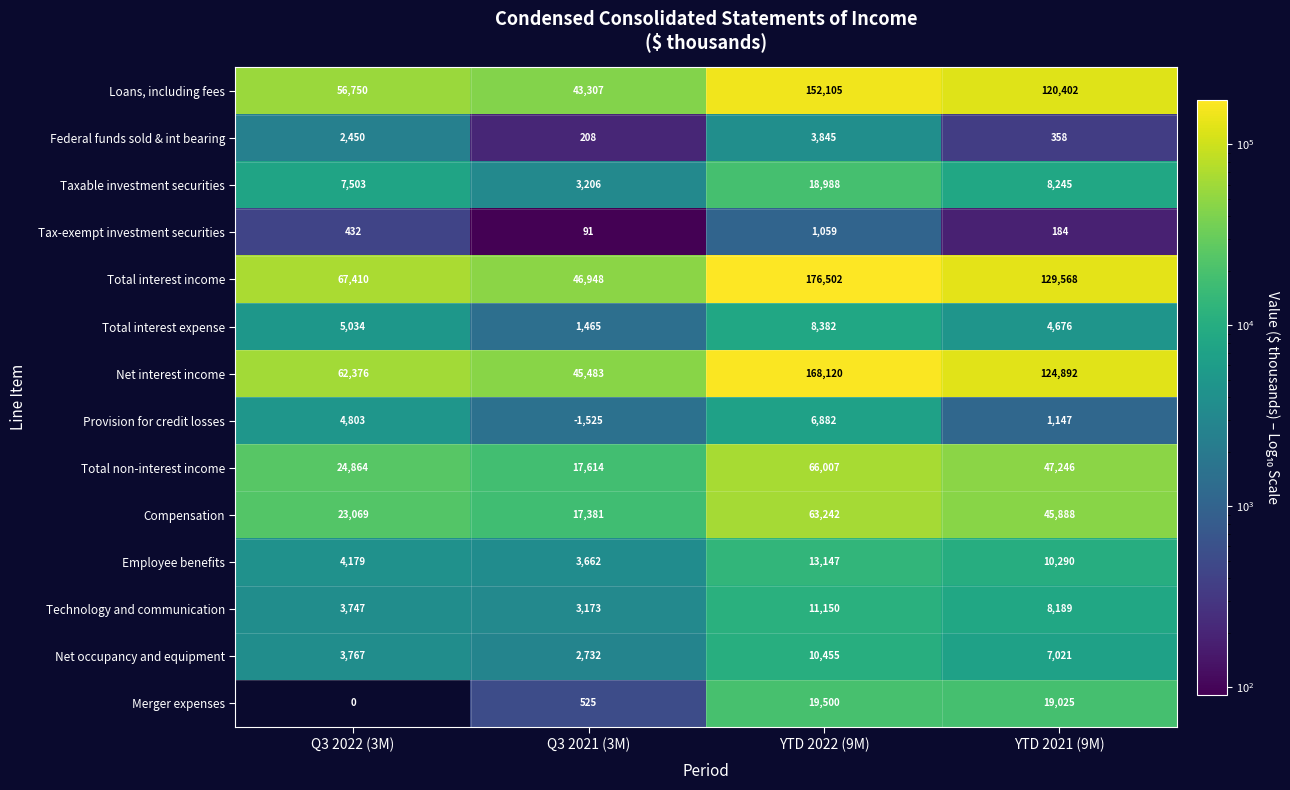

How many data points does each series have?

4